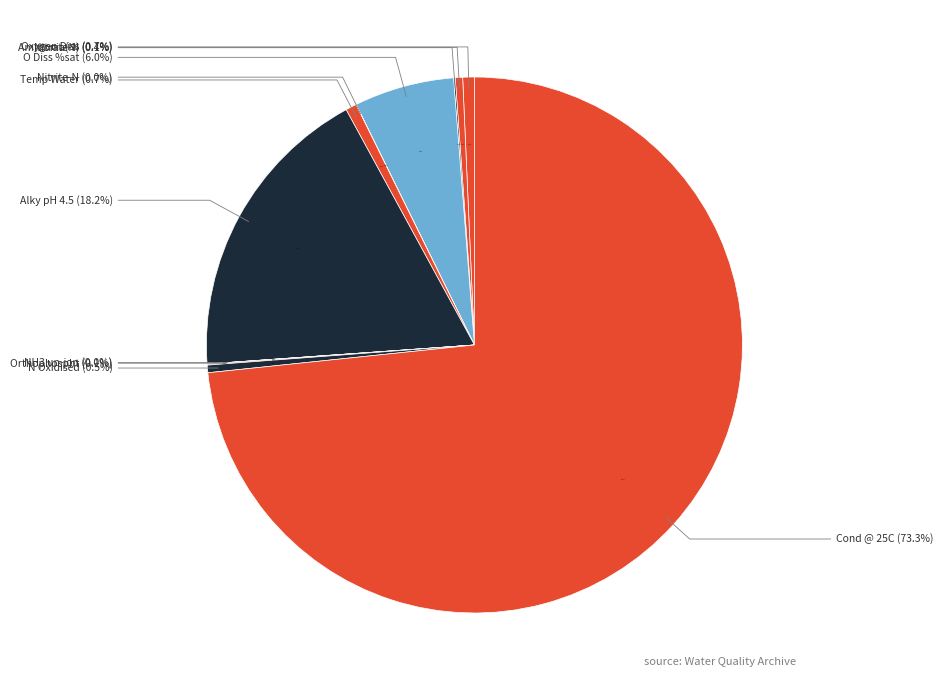

To the nearest percent, what is the difference between the N Oxidised and O Diss %sat slice percentages?

6%